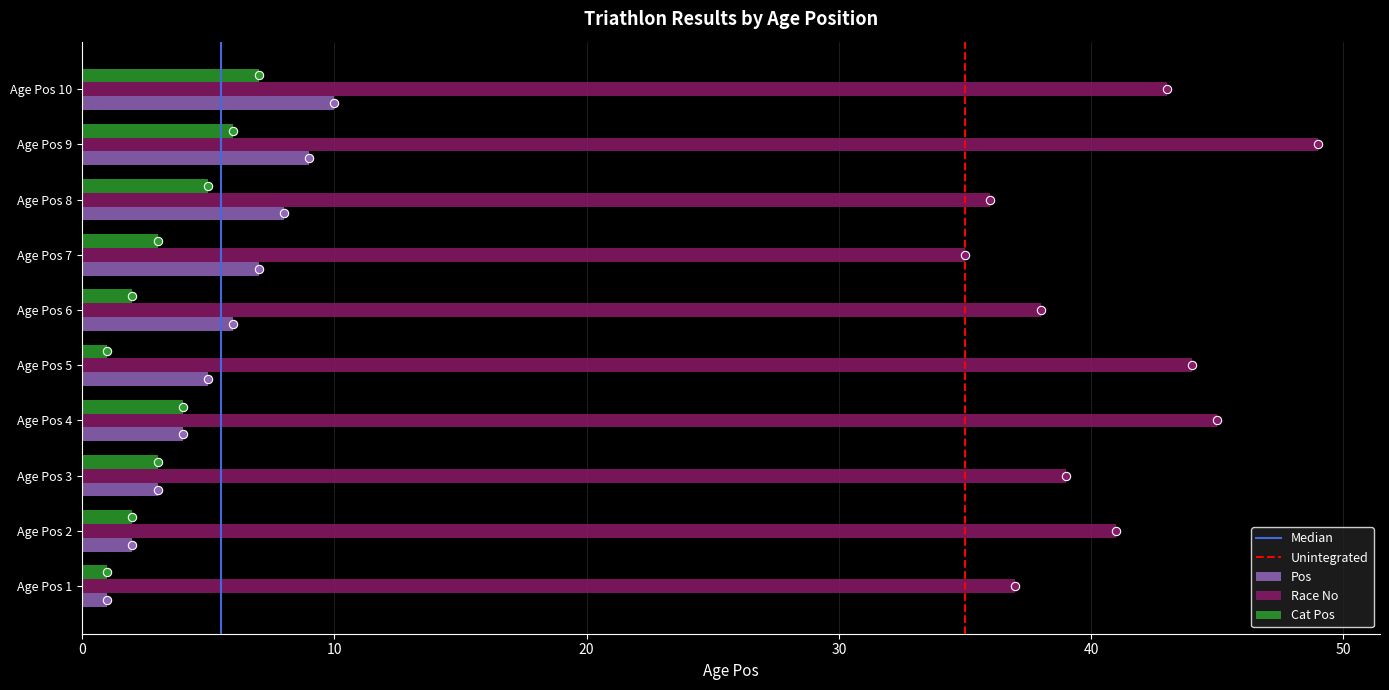

Is it true that Pos equals 4 at Age Pos 2?

False